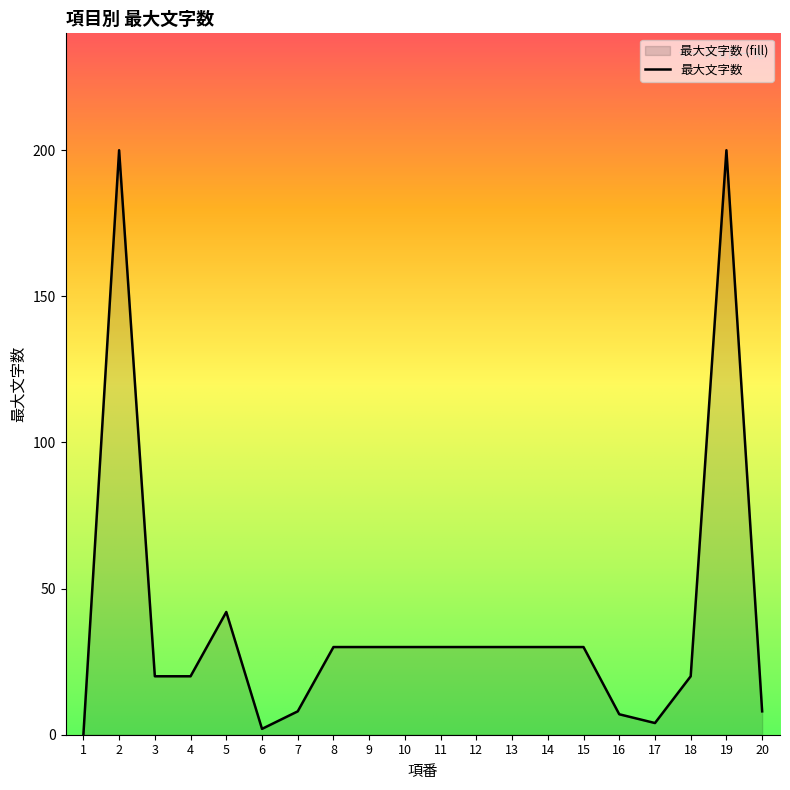

What is the average value?

39